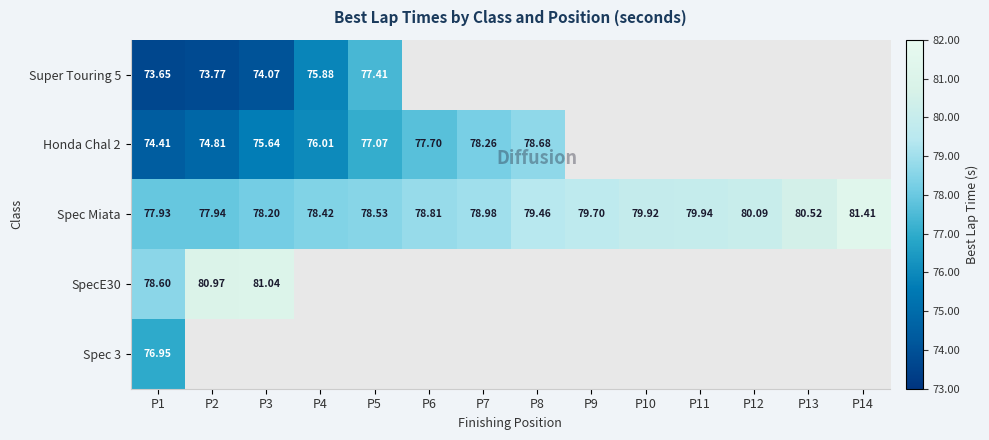

Which category has the highest value across all series?

P14